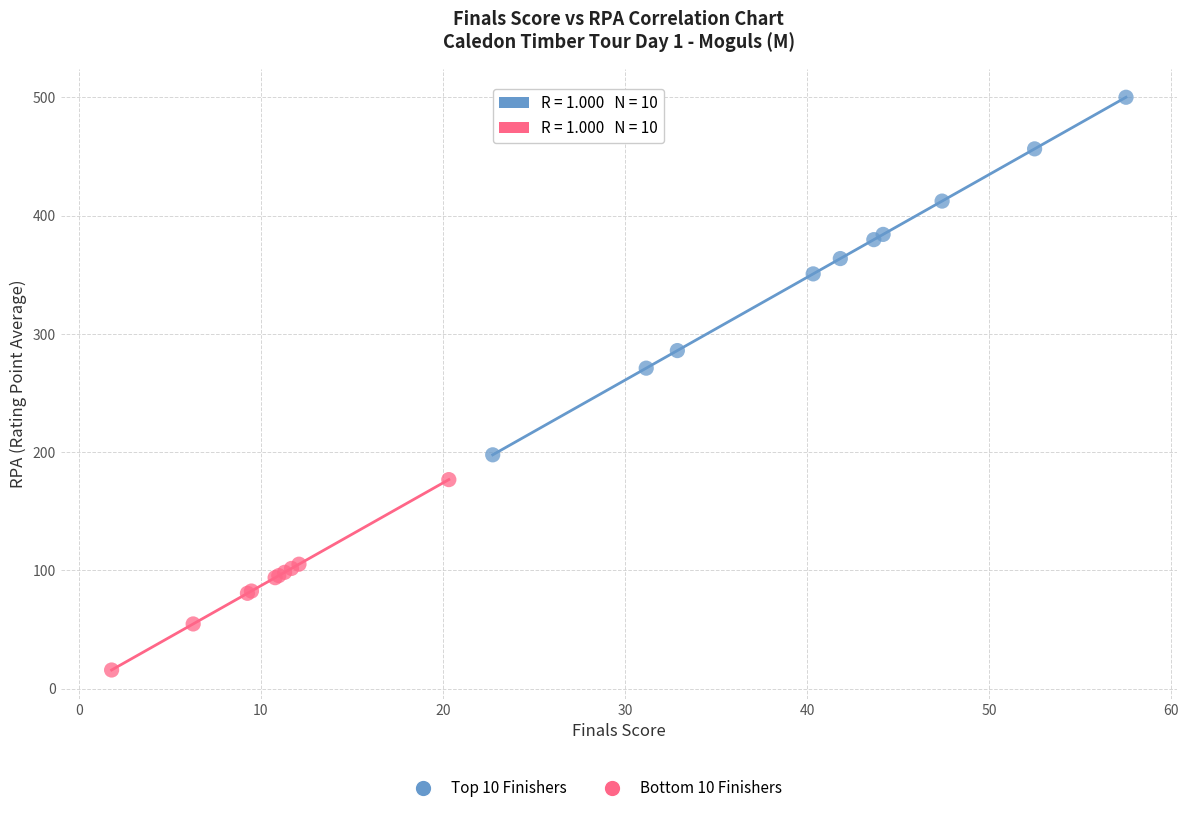

Which series contains the highest Y value?

Top 10 Finishers